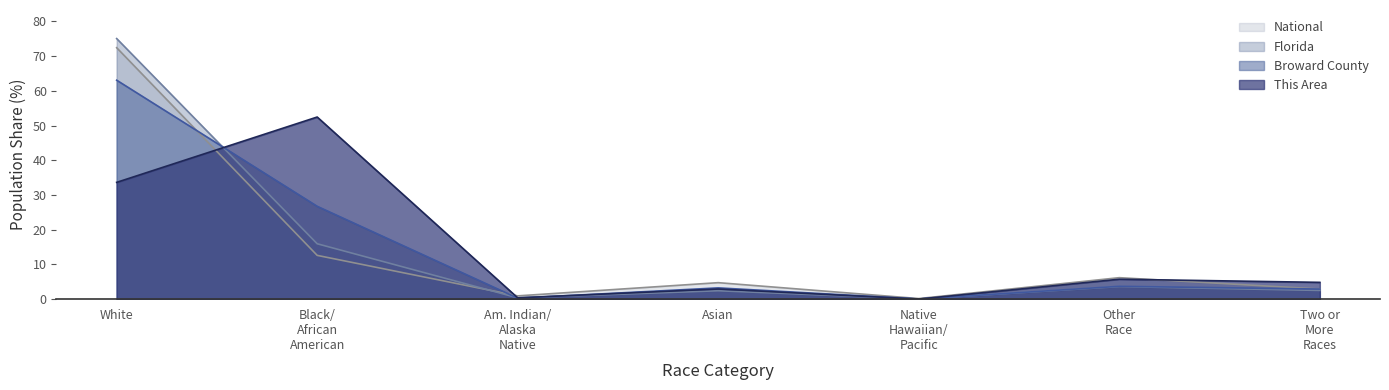

At which category does Florida reach its first local peak?

Asian